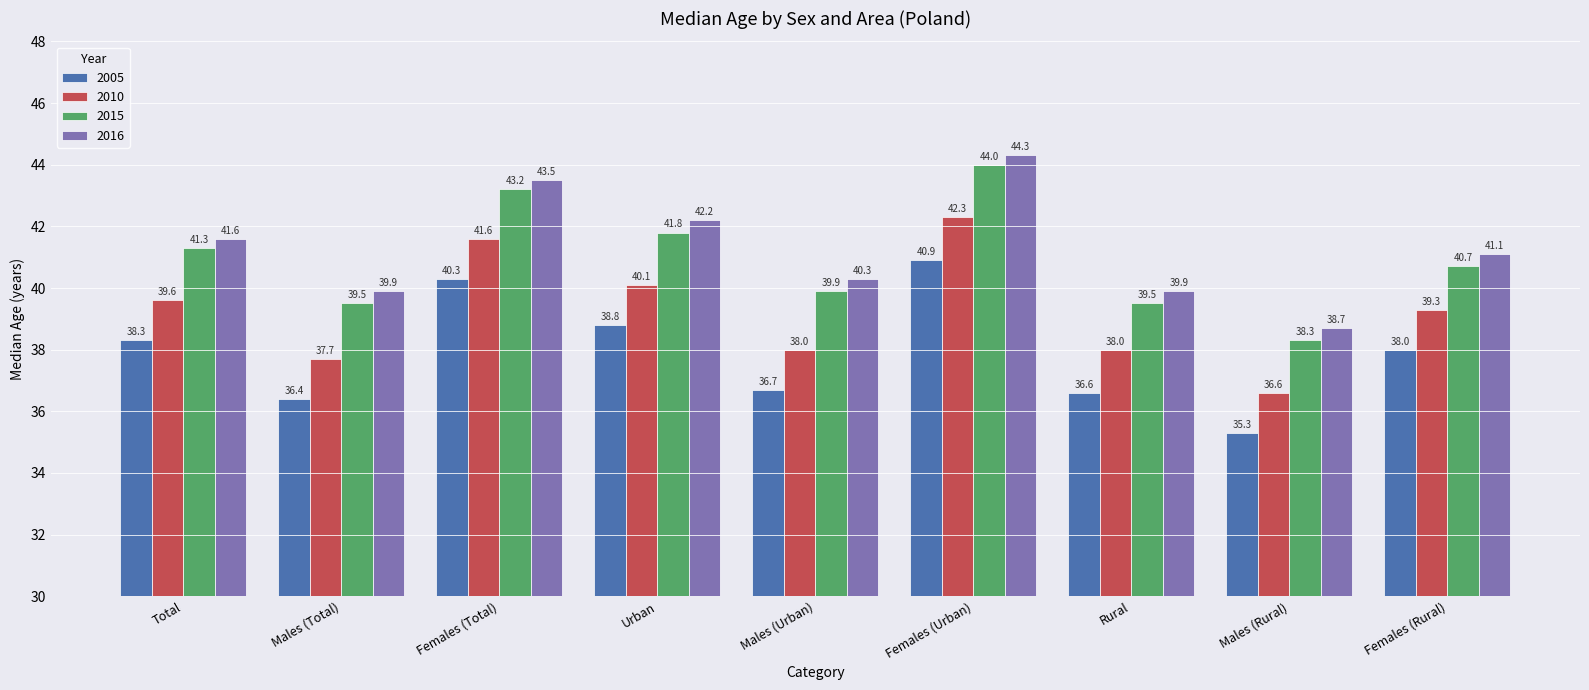

Is it true that 2015 equals 65.0 at Rural?

False